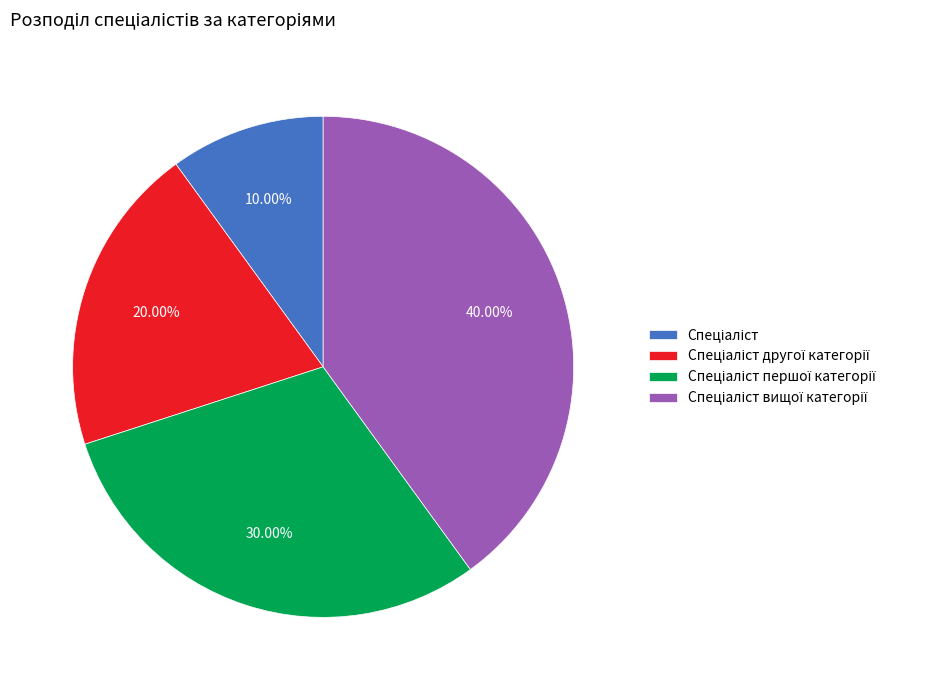

Is there a majority slice in this chart?

No